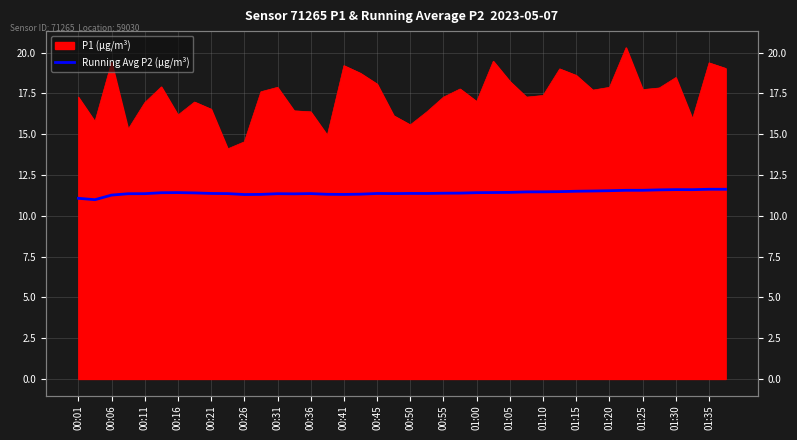

What is the sum of all values?

456.2